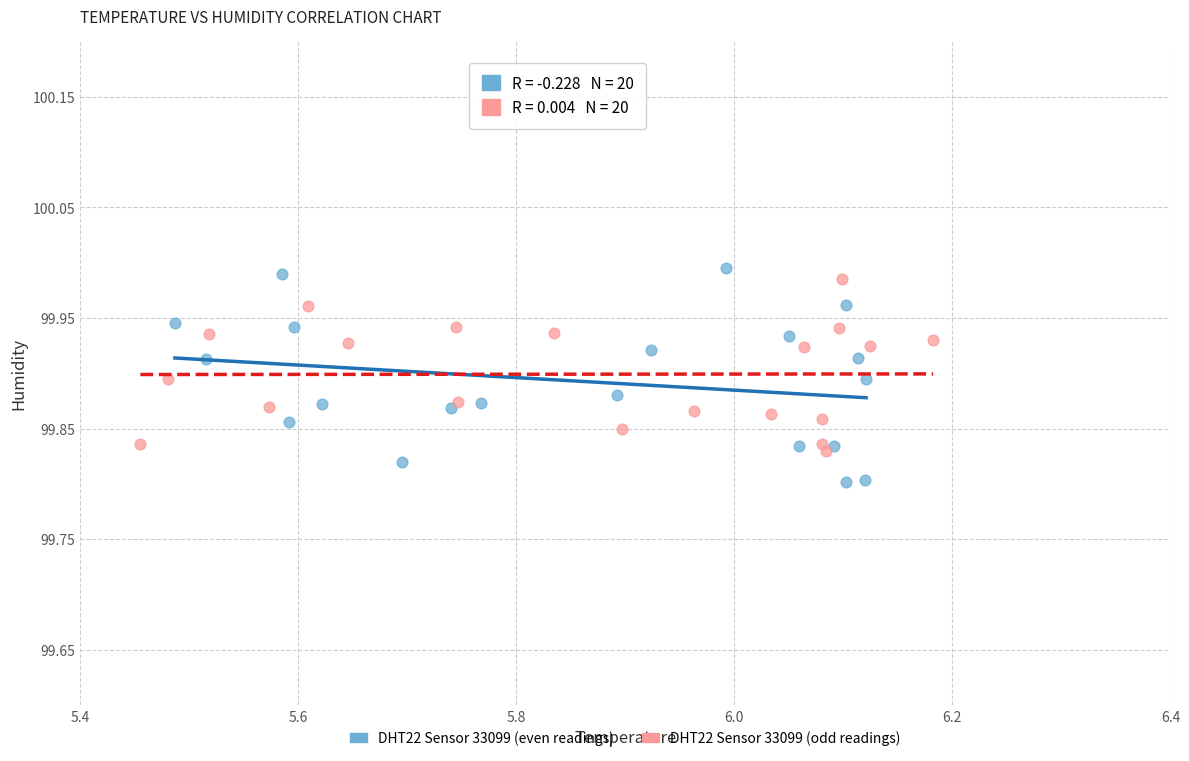

Which series reaches the maximum Y coordinate?

DHT22 Sensor 33099 (even readings)